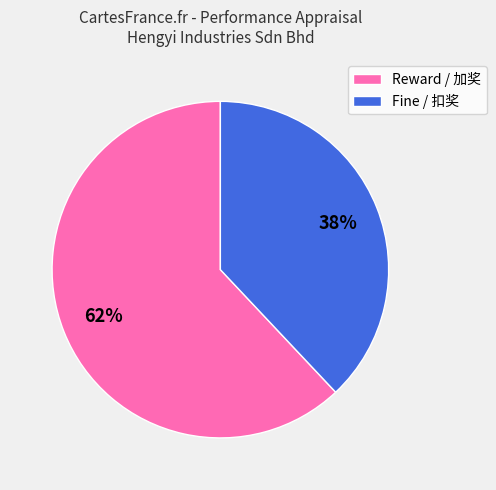

Rank the categories by value from lowest to highest.

Fine / 扣奖, Reward / 加奖